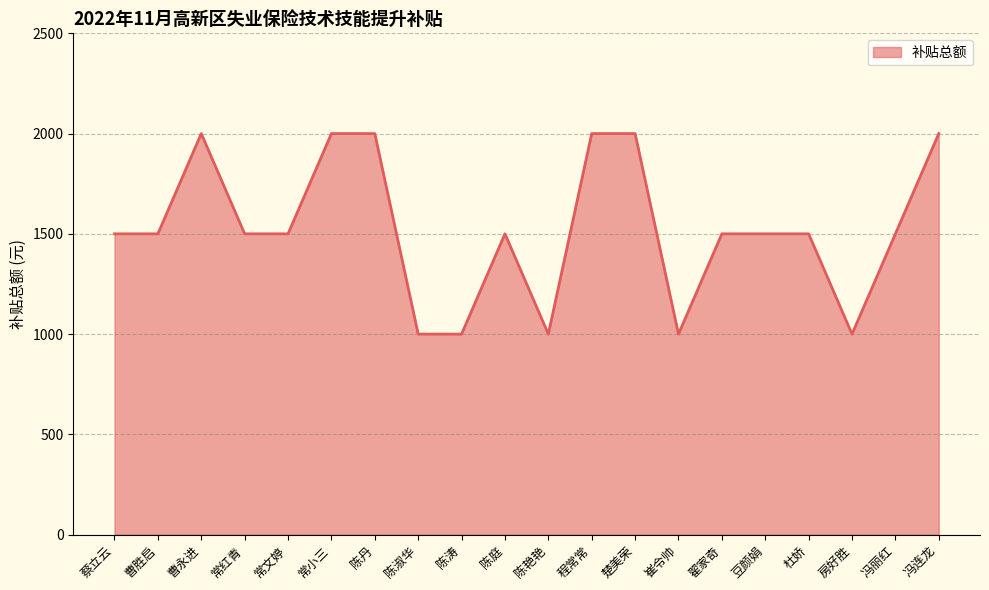

What position from the right is 陈淑华?

13